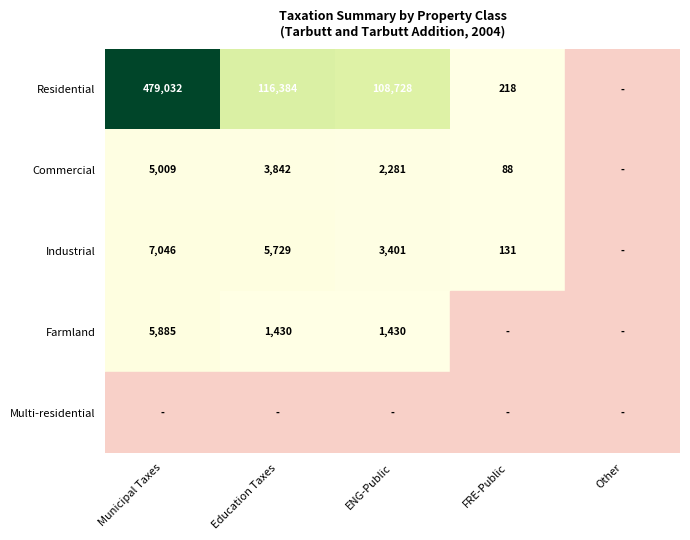

What is the difference between the Industrial values at Education Taxes and Municipal Taxes?

1317